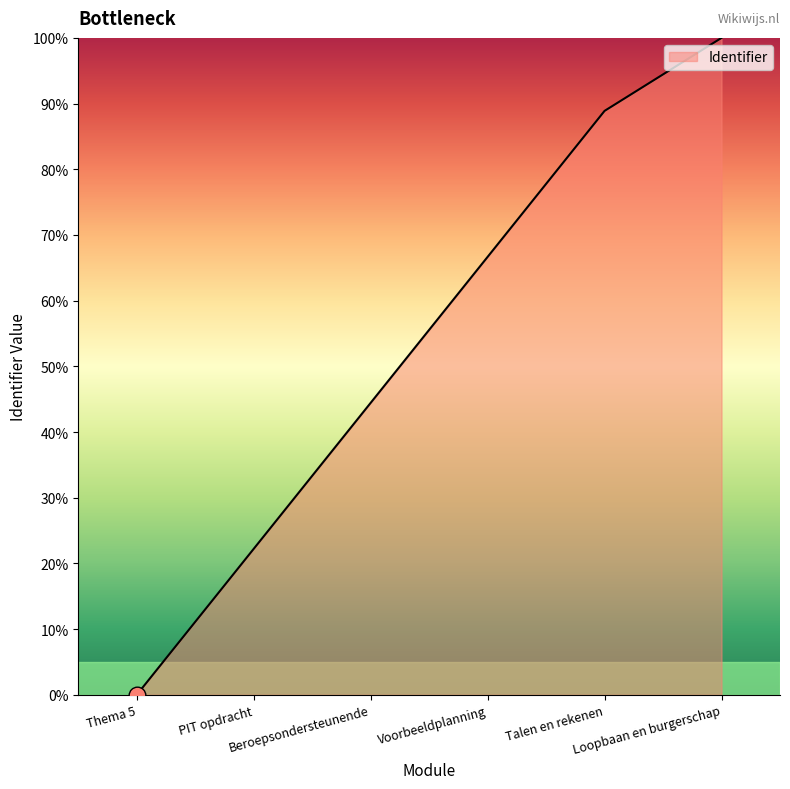

How many lines are shown in the chart?

1